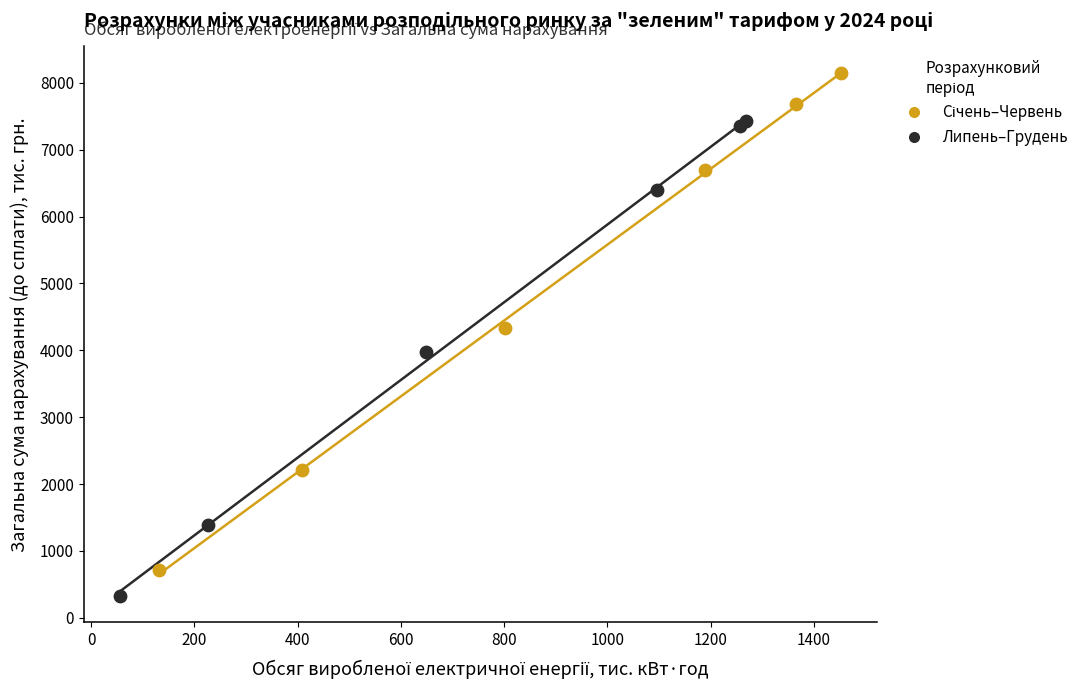

Which series contains the lowest Y value?

Липень–Грудень